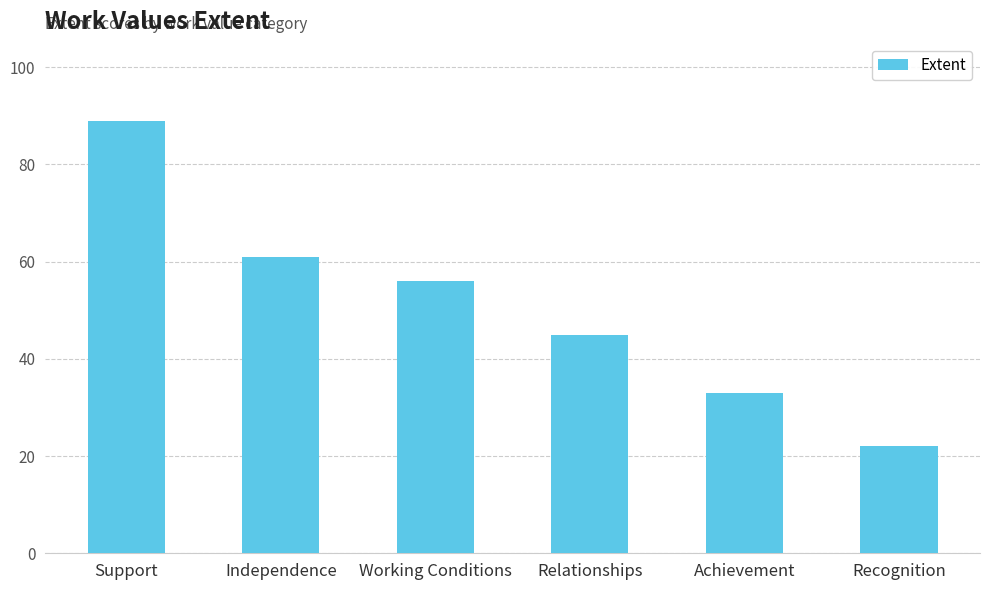

Approximately how many times larger is the value at Recognition compared to Working Conditions?

0.4